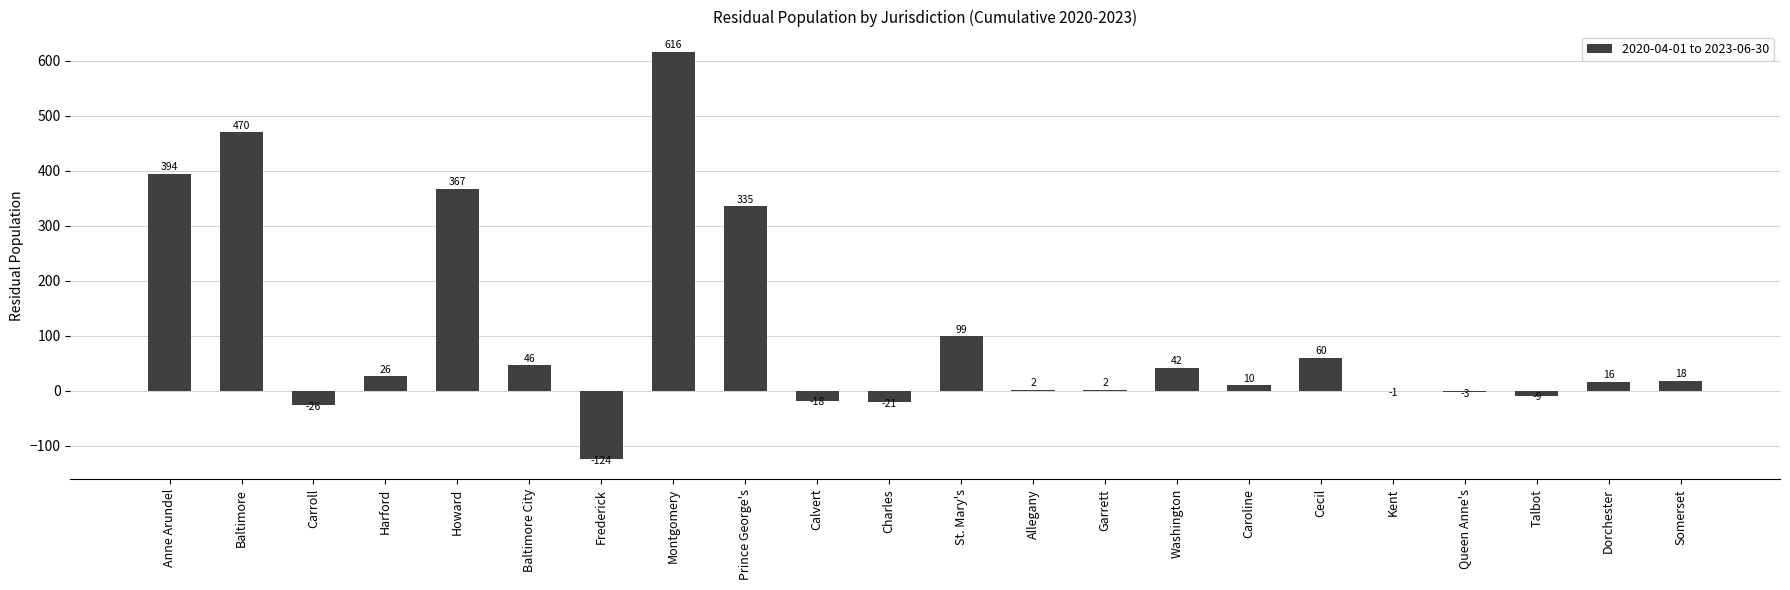

What is the maximum value shown in the chart?

616